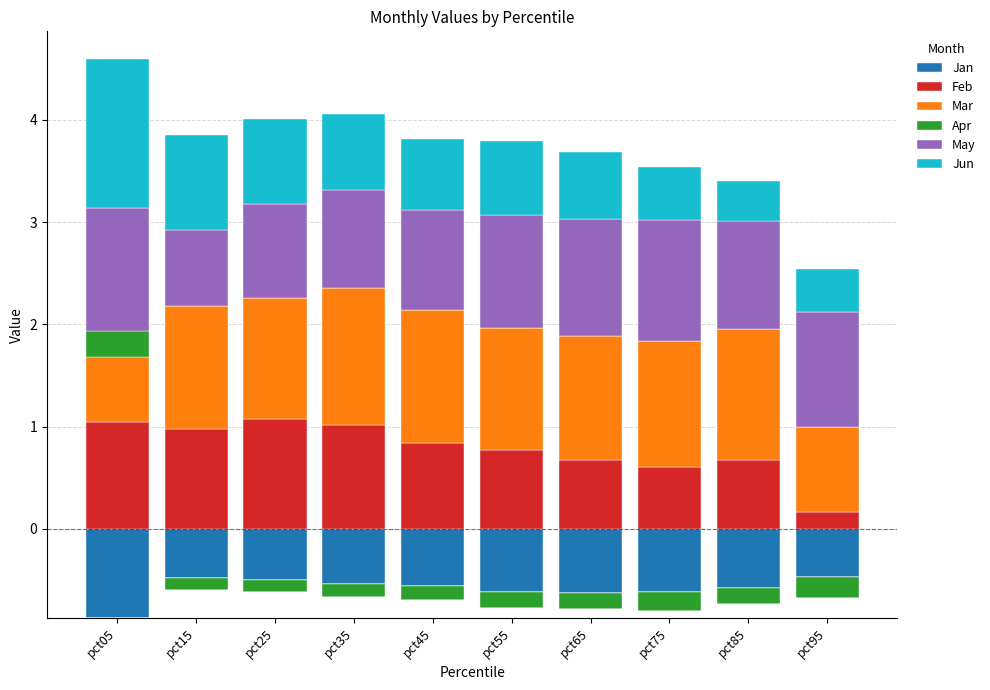

What is the sum of all May values?

10.4